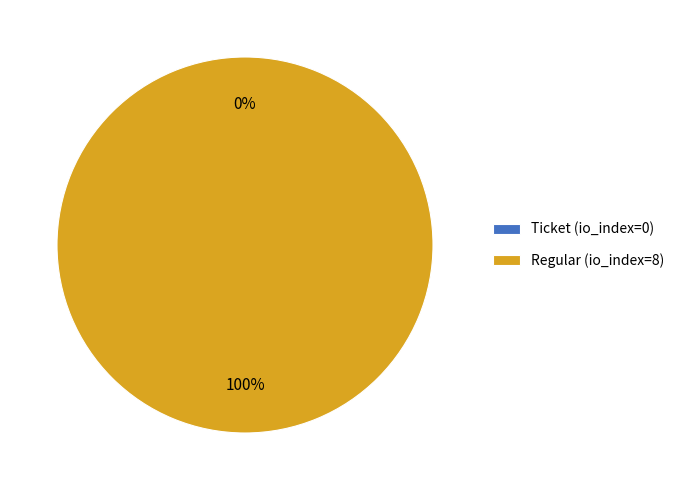

How many segments does this pie chart have?

2